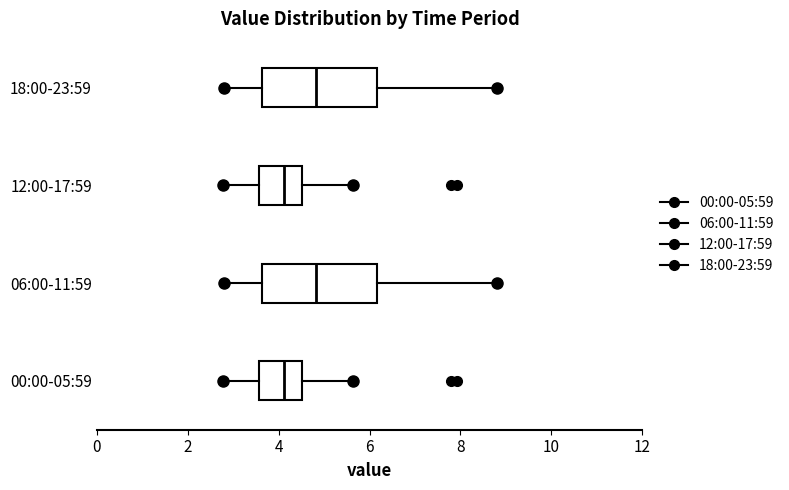

Reading bottom to top, transcribe this box plot: for each box, give where its median line is, the range the box spans, and where its two whiskers end, as read against the x-axis. The values are not printed on the chart, so give them approximately, as read against the axis.

00:00-05:59: median 4.2, box 3.6 to 4.6, whiskers 2.8 to 5.6
06:00-11:59: median 4.8, box 3.6 to 6.2, whiskers 2.8 to 8.8
12:00-17:59: median 4.2, box 3.6 to 4.6, whiskers 2.8 to 5.6
18:00-23:59: median 4.8, box 3.6 to 6.2, whiskers 2.8 to 8.8